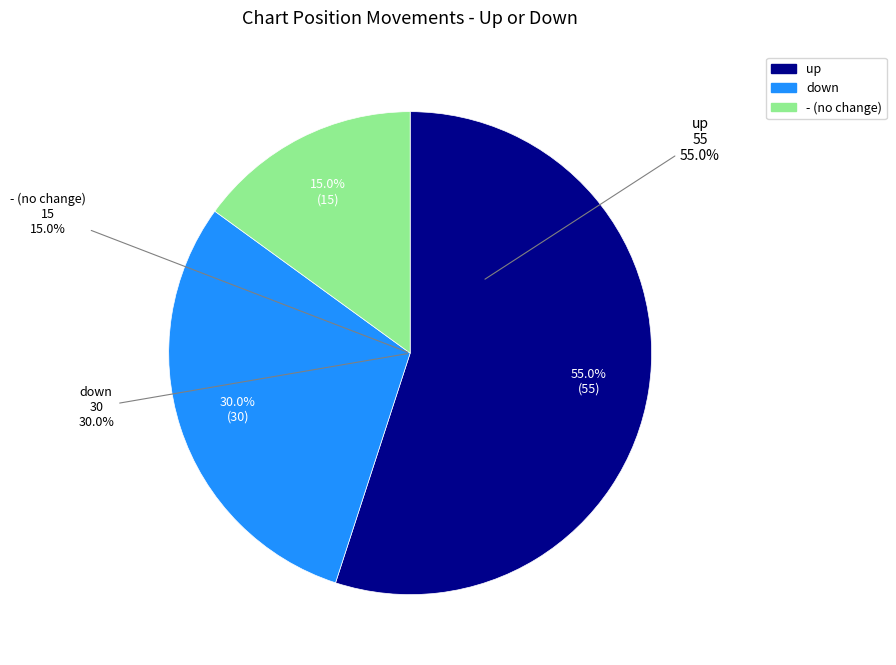

To the nearest percent, what percentage of the pie is -?

15%